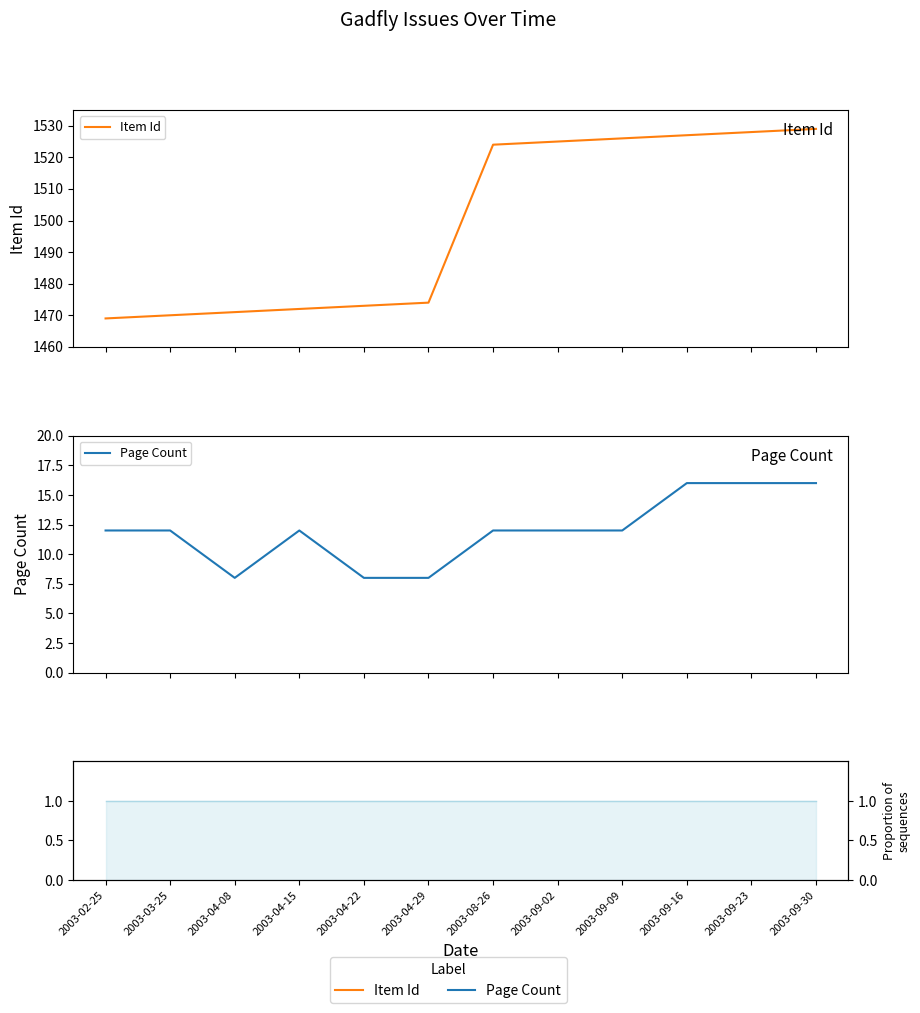

What is the value of the Item Id point at the 11th from the left?

1528